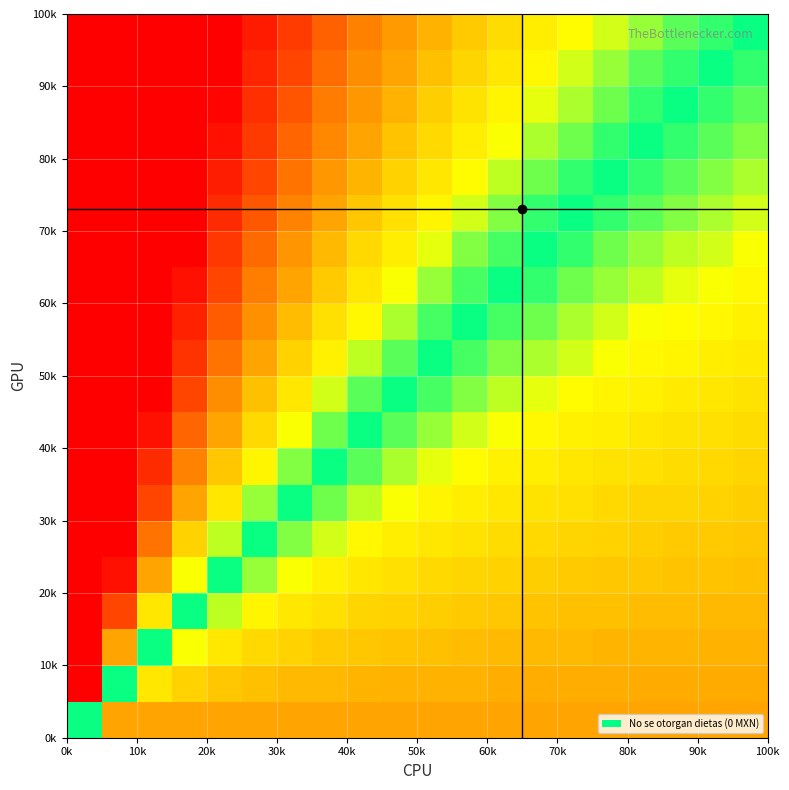

At how many categories does at least one series exceed 77?

6